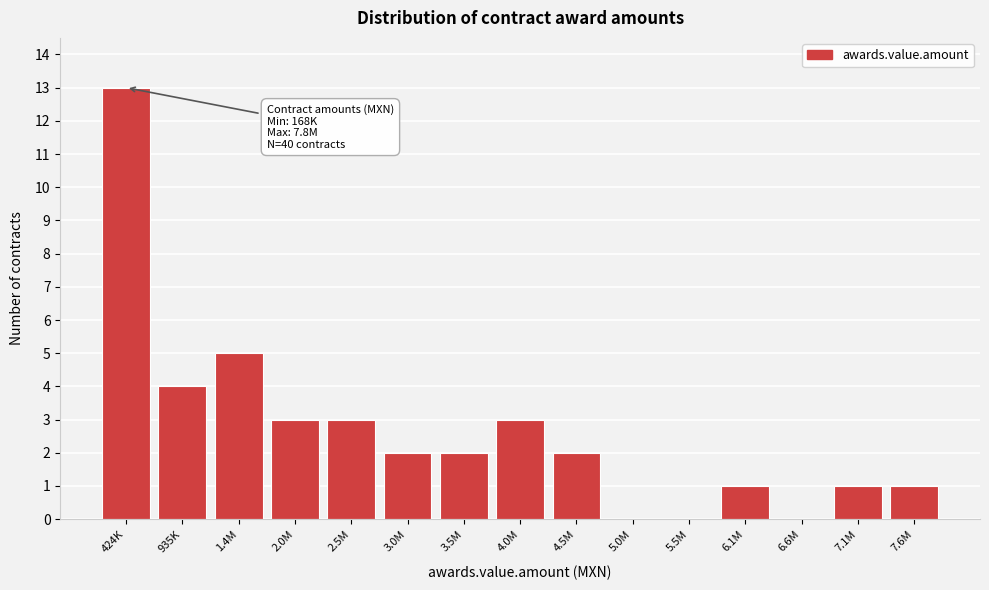

Reading left to right, transcribe all the data shown in this chart.

424K=13	935K=4	1.4M=5	2.0M=3	2.5M=3	3.0M=2	3.5M=2	4.0M=3	4.5M=2	5.0M=0	5.5M=0	6.1M=1	6.6M=0	7.1M=1	7.6M=1